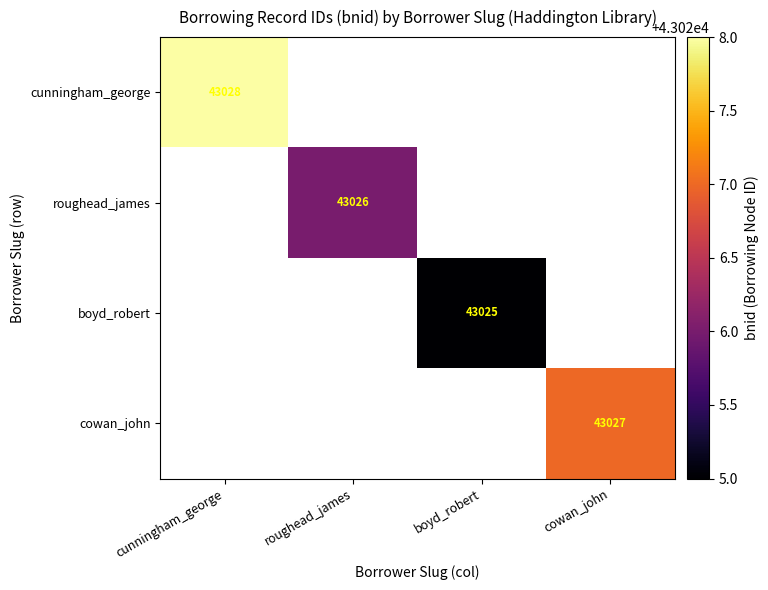

Is the value of boyd_robert at boyd_robert greater than the value of cunningham_george at cunningham_george?

No